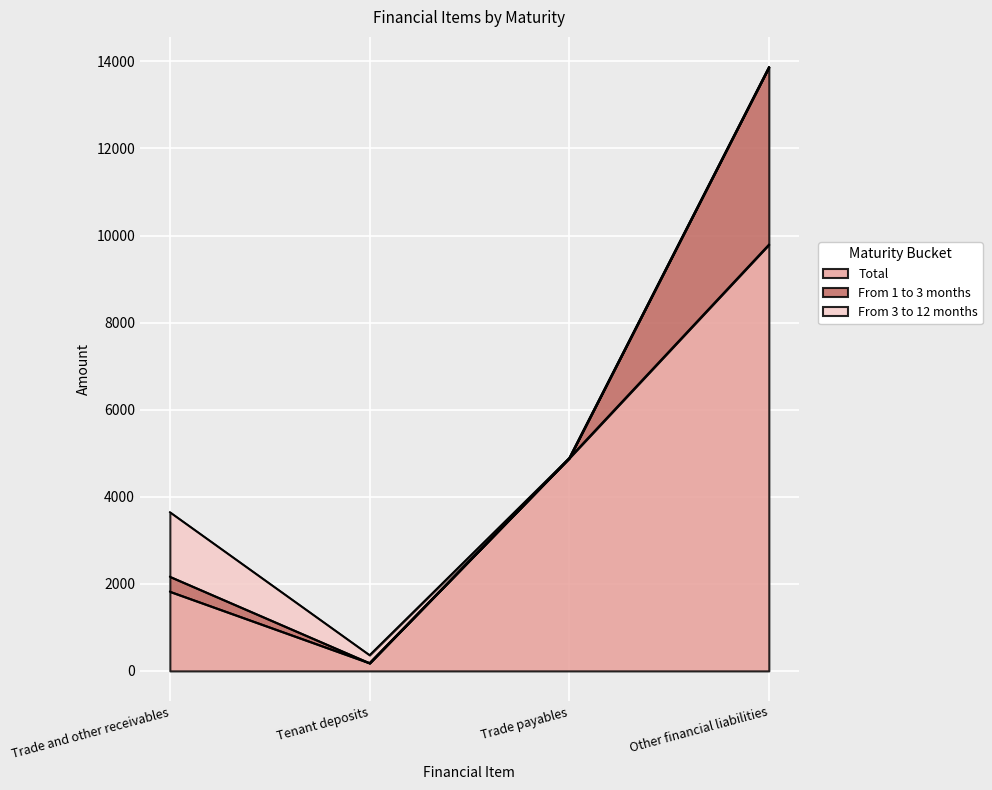

True or false: From 1 to 3 months has more than 1 interior local peaks.

False